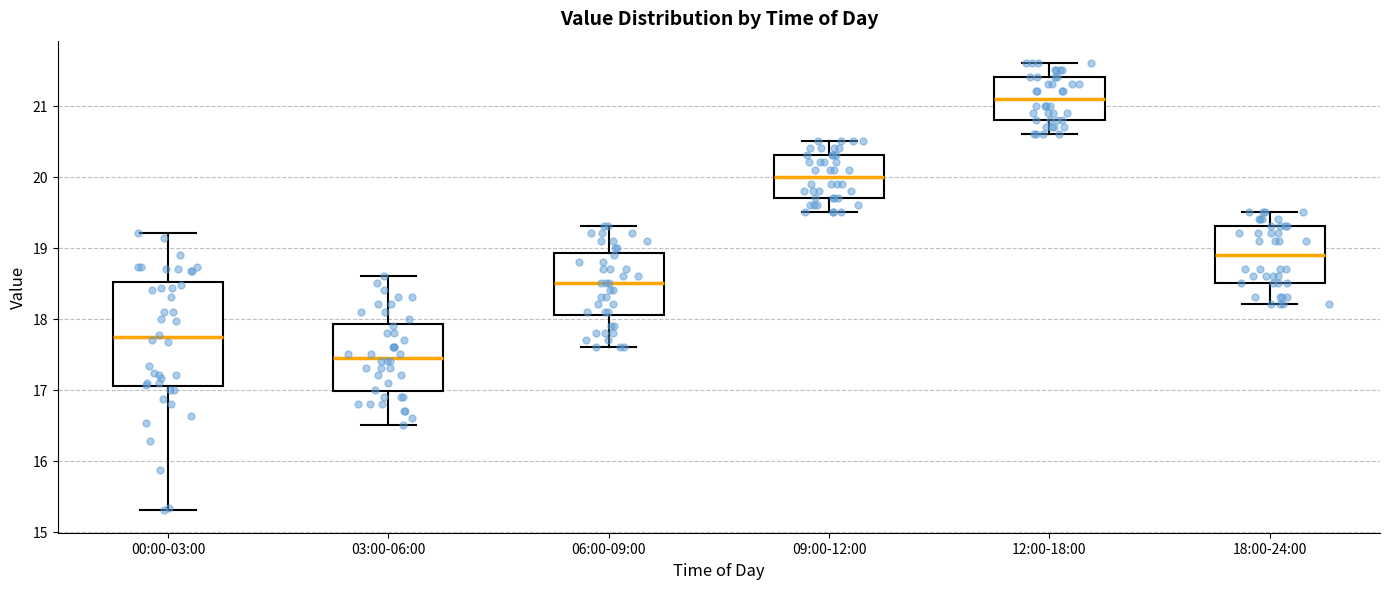

Reading left to right, transcribe this box plot: for each box, give where its median line is, the range the box spans, and where its two whiskers end, as read against the y-axis. The values are not printed on the chart, so give them approximately, as read against the axis.

00:00-03:00: median 17.7, box 17.1 to 18.5, whiskers 15.3 to 19.2
03:00-06:00: median 17.5, box 17.0 to 17.9, whiskers 16.5 to 18.6
06:00-09:00: median 18.5, box 18.1 to 18.9, whiskers 17.6 to 19.3
09:00-12:00: median 20.0, box 19.7 to 20.3, whiskers 19.5 to 20.5
12:00-18:00: median 21.1, box 20.8 to 21.4, whiskers 20.6 to 21.6
18:00-24:00: median 18.9, box 18.5 to 19.3, whiskers 18.2 to 19.5